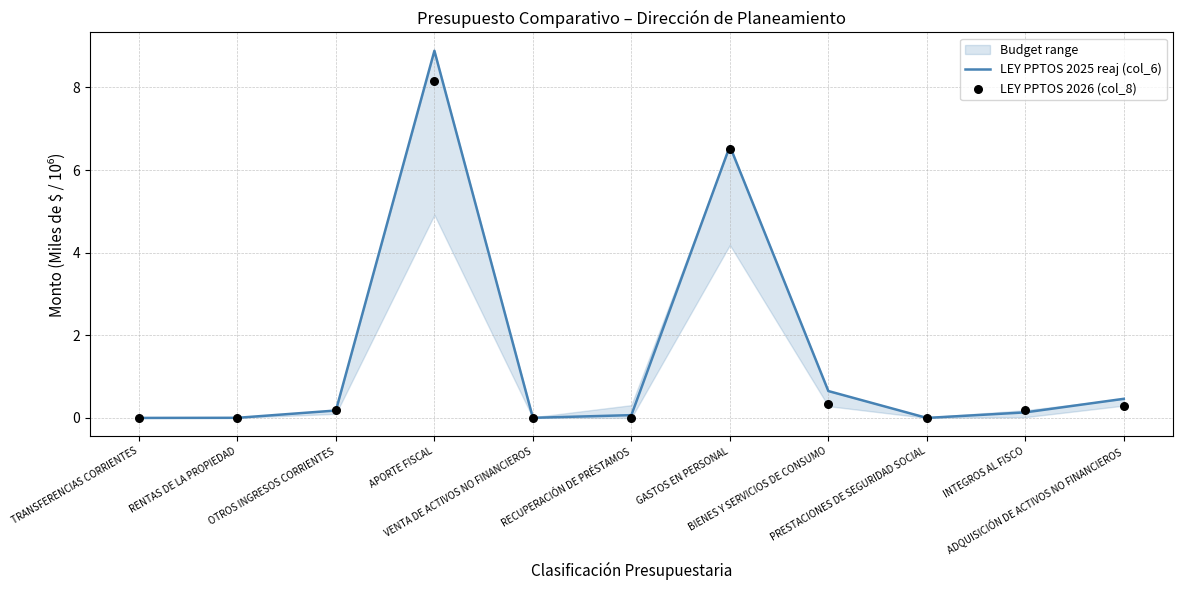

Which series contains the lowest Y value?

LEY PPTOS 2025 reaj (col_6)